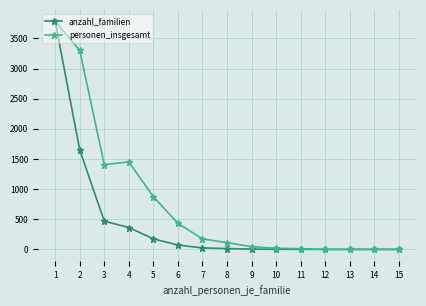

What is the difference between the anzahl_familien values at 14 and 5?

175